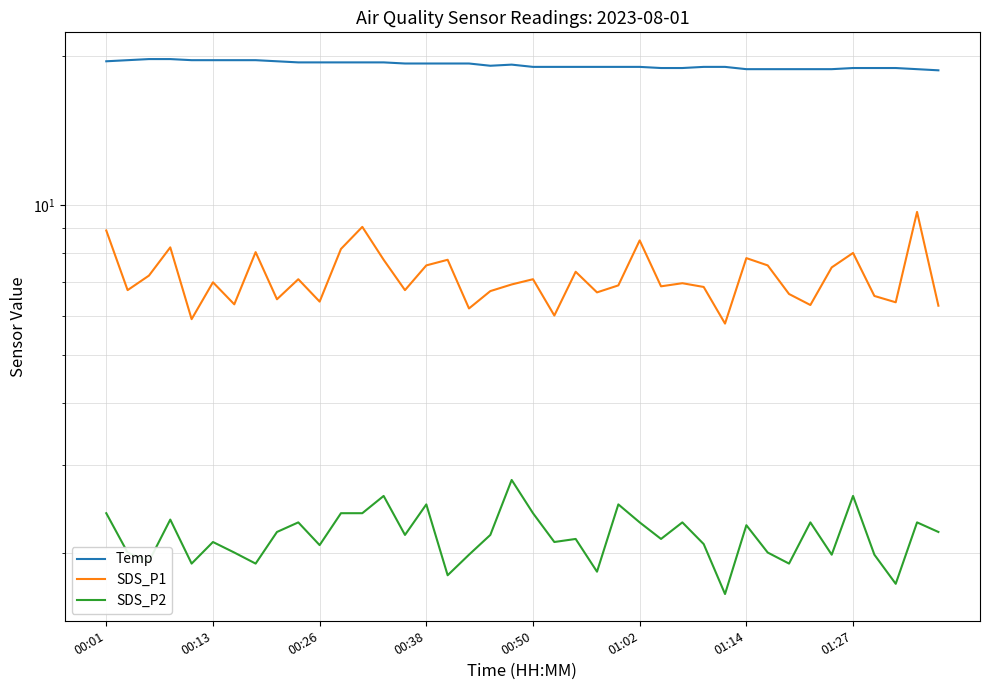

Reading left to right, extract all data points from this chart.

Temp: 19.5	19.6	19.7	19.7	19.6	19.6	19.6	19.6	19.5	19.4	19.4	19.4	19.4	19.4	19.3	19.3	19.3	19.3	19.1	19.2	19.0	19.0	19.0	19.0	19.0	19.0	18.9	18.9	19.0	19.0	18.8	18.8	18.8	18.8	18.8	18.9	18.9	18.9	18.8	18.7
SDS_P1: 8.9	6.8	7.2	8.2	5.9	7.0	6.3	8.1	6.5	7.1	6.4	8.2	9.1	7.8	6.8	7.6	7.8	6.2	6.7	6.9	7.1	6.0	7.3	6.7	6.9	8.5	6.9	7.0	6.8	5.8	7.8	7.6	6.6	6.3	7.5	8.0	6.6	6.4	9.7	6.3
SDS_P2: 2.4	2.0	1.9	2.3	1.9	2.1	2.0	1.9	2.2	2.3	2.1	2.4	2.4	2.6	2.2	2.5	1.8	2.0	2.2	2.8	2.4	2.1	2.1	1.8	2.5	2.3	2.1	2.3	2.1	1.6	2.3	2.0	1.9	2.3	2.0	2.6	2.0	1.7	2.3	2.2